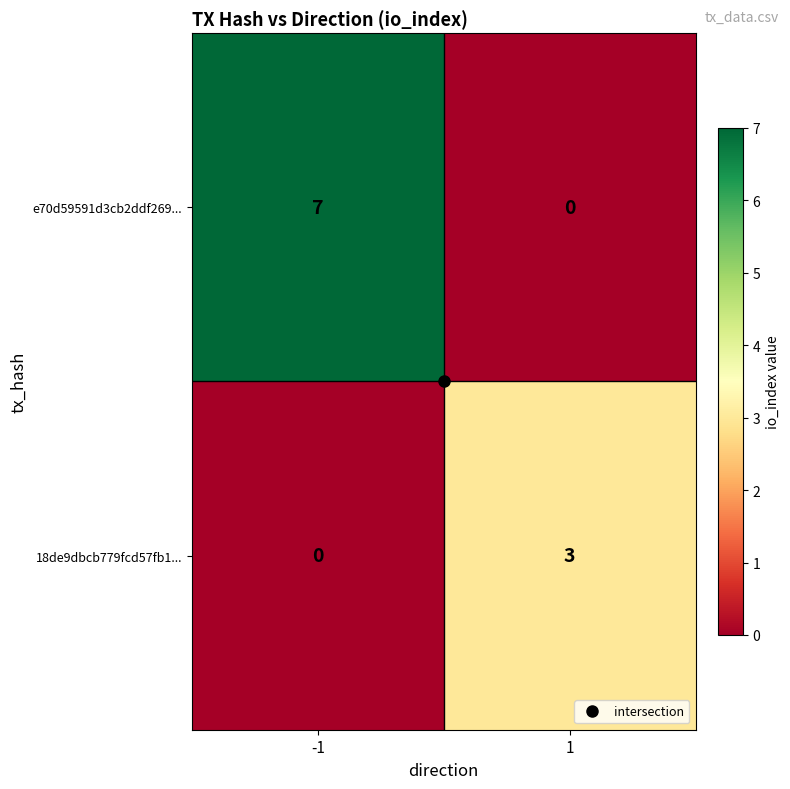

What is the difference between the e70d59591d3cb2ddf269... values at 1 and -1?

7